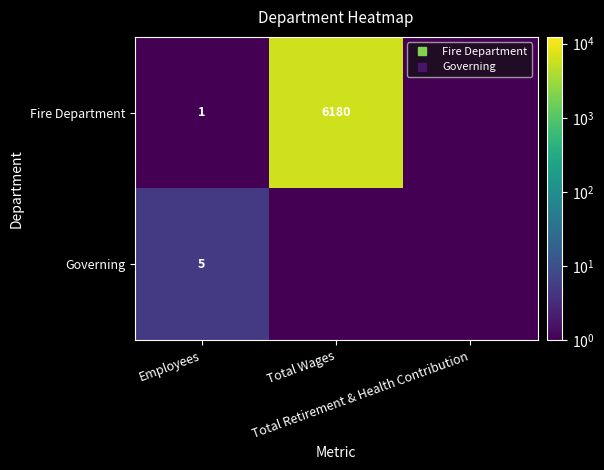

The value of Governing at Total Wages is 0.1. True or false?

False